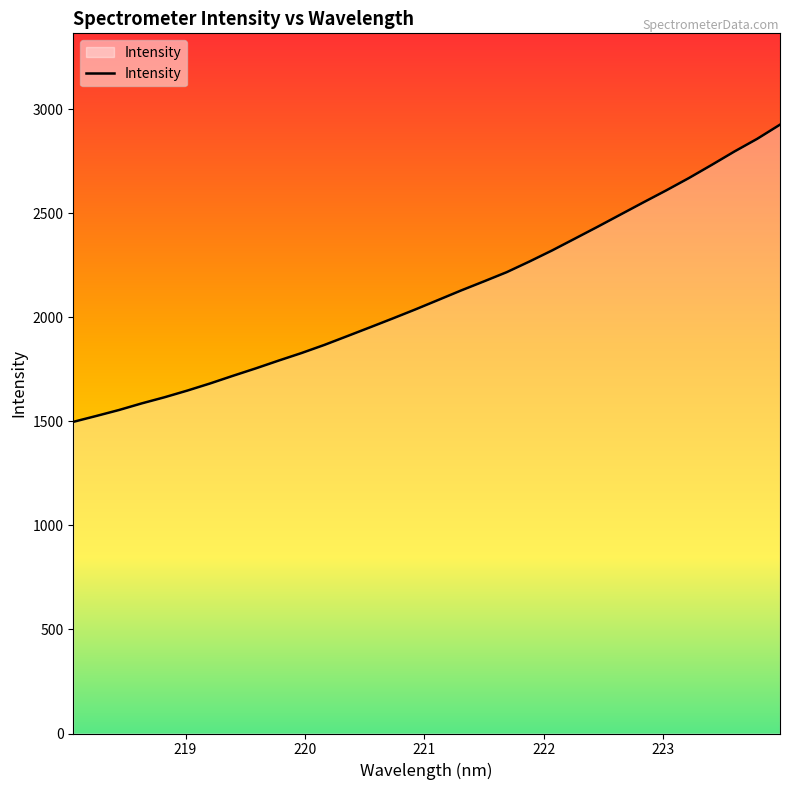

What is the difference between the maximum and minimum values?

1428.7